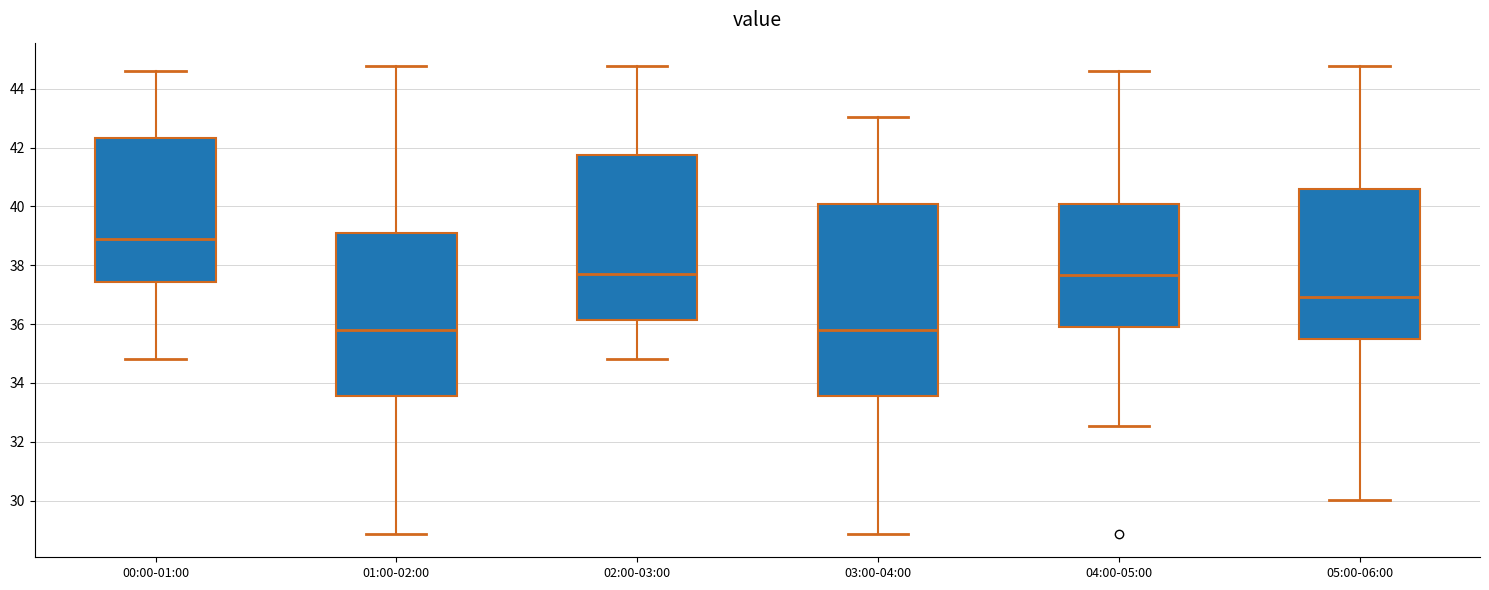

Which box's median line is the highest?

00:00-01:00